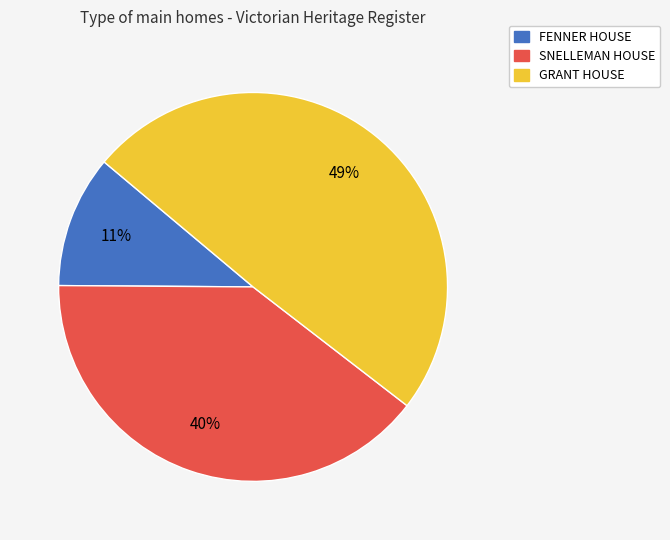

Count the number of slices in the pie.

3